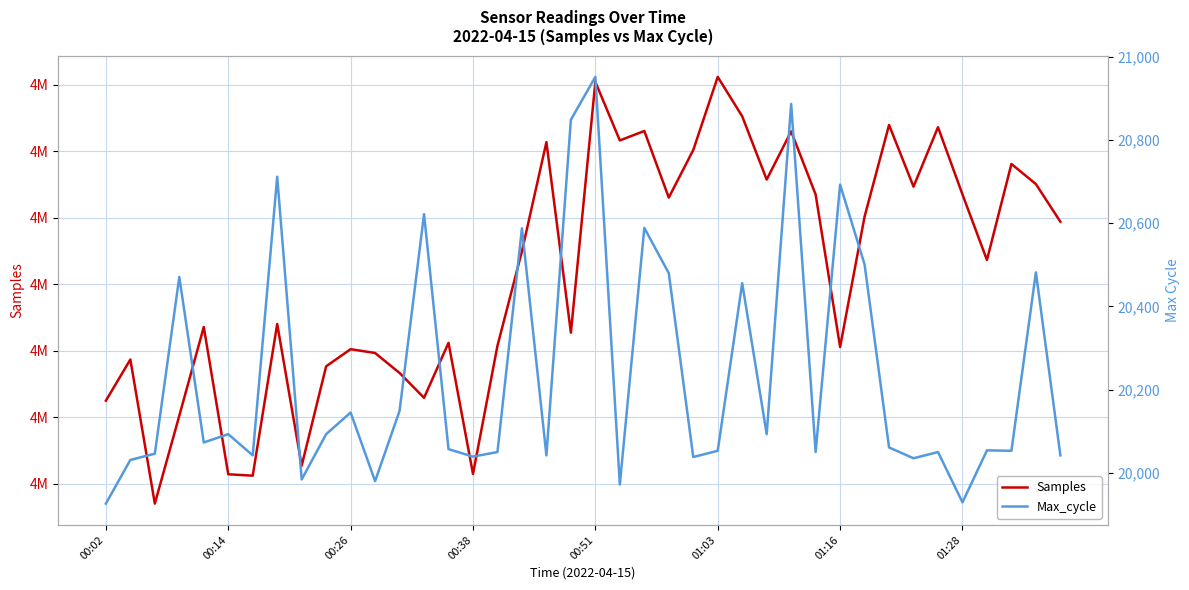

What is the approximate value of Samples at 00:14?

4973869